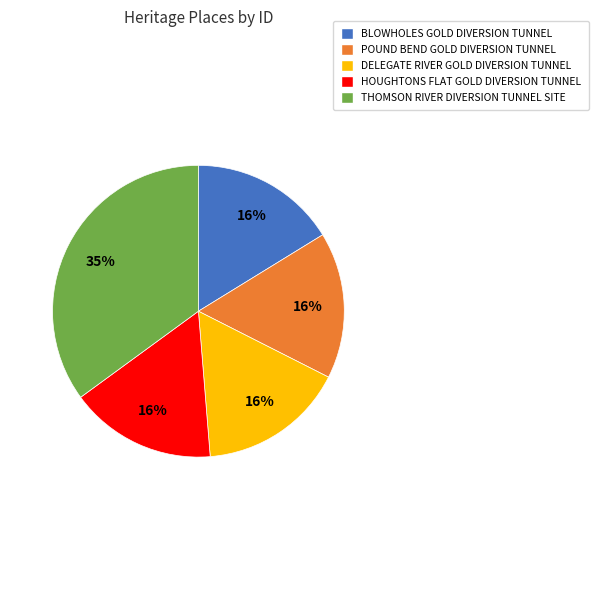

What is the largest slice in the pie chart?

THOMSON RIVER DIVERSION TUNNEL SITE